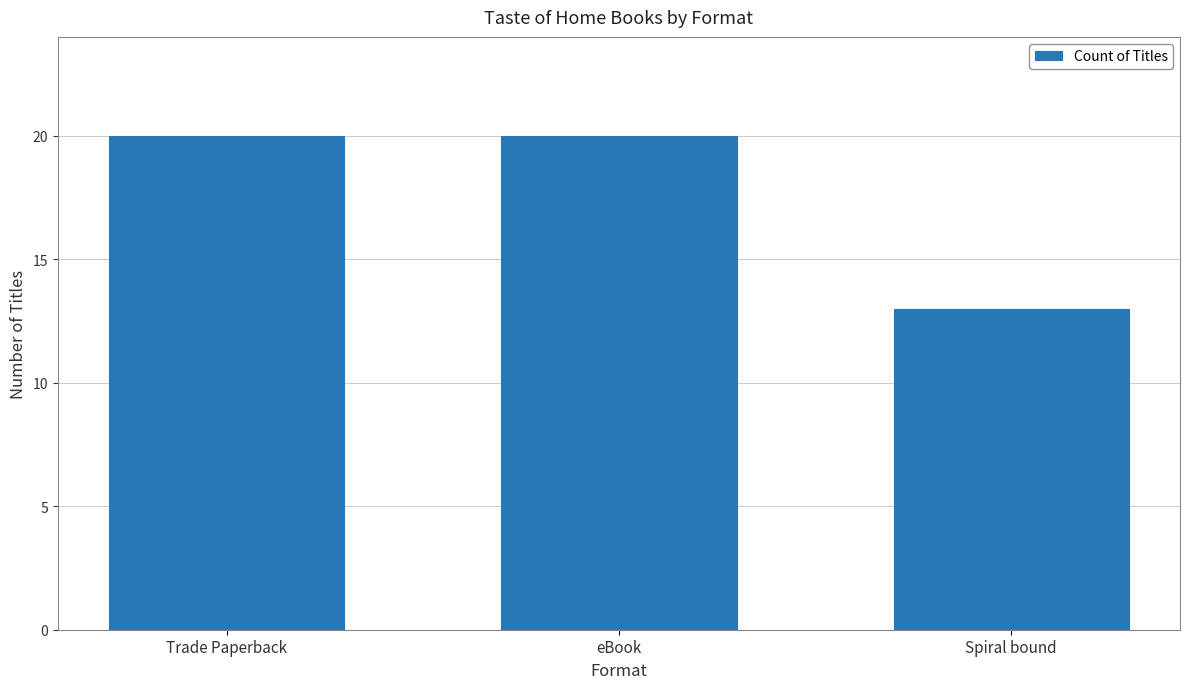

Which has a higher value, Spiral bound or eBook?

eBook